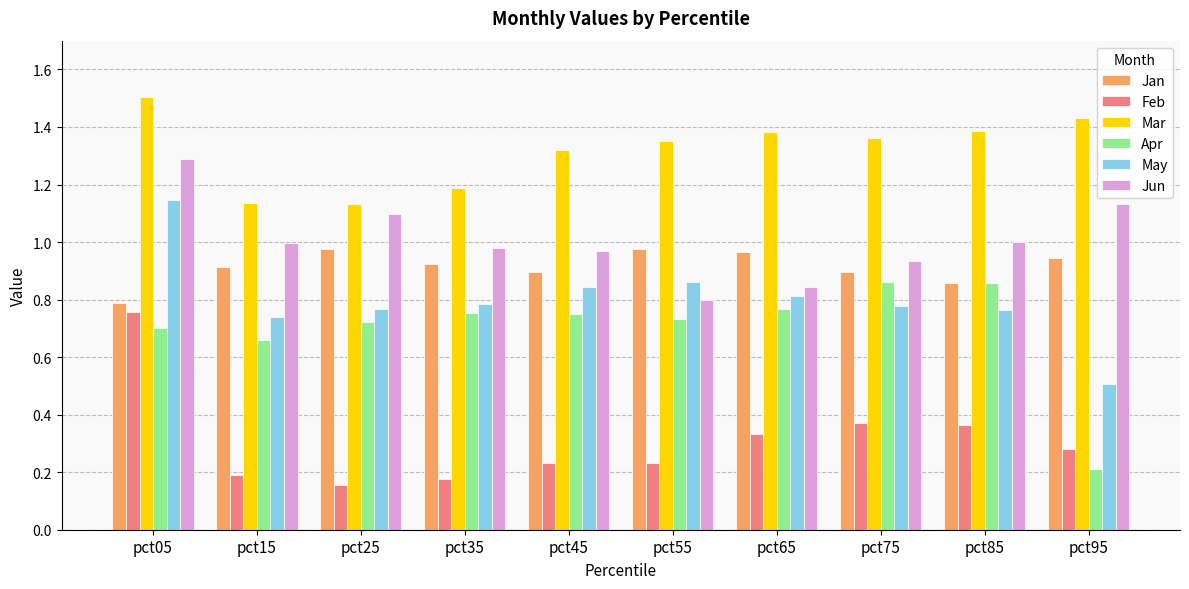

Which series has the largest range (max minus min)?

Apr